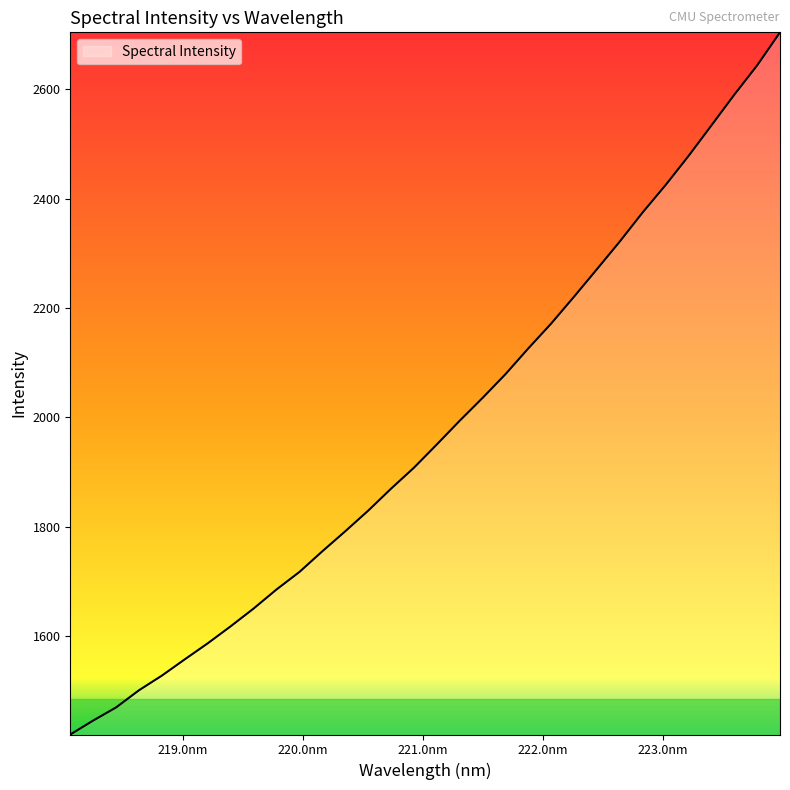

Count the number of values greater than 1950.

16